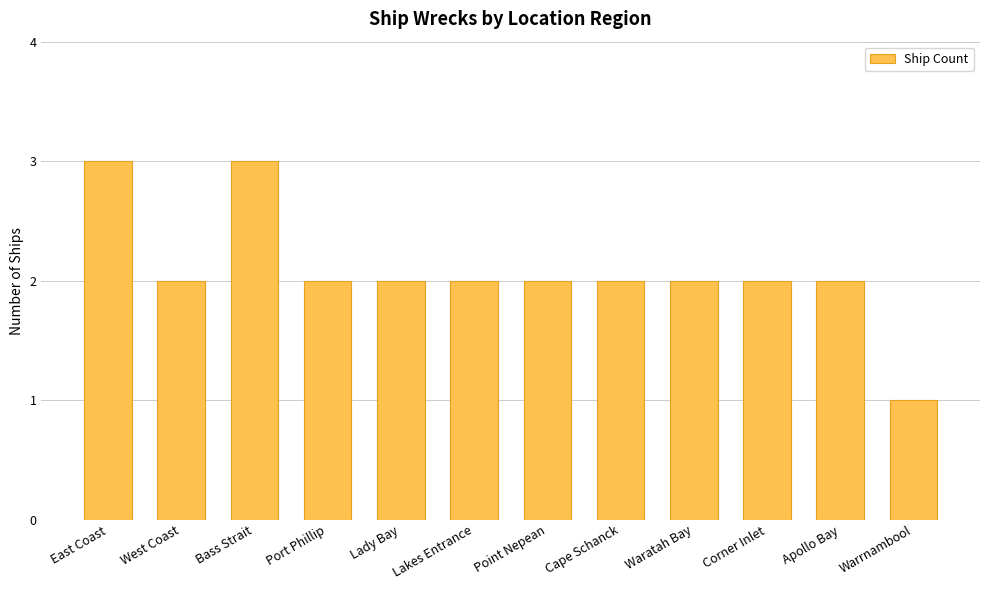

Which category has the lowest value across all series?

Warrnambool